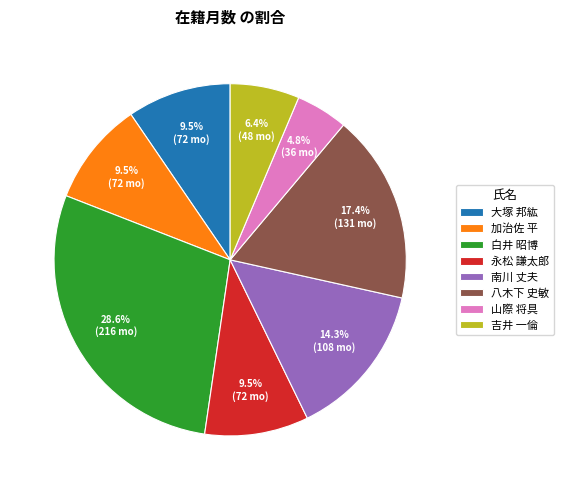

How much of the chart is everything except 白井 昭博?

71.4%